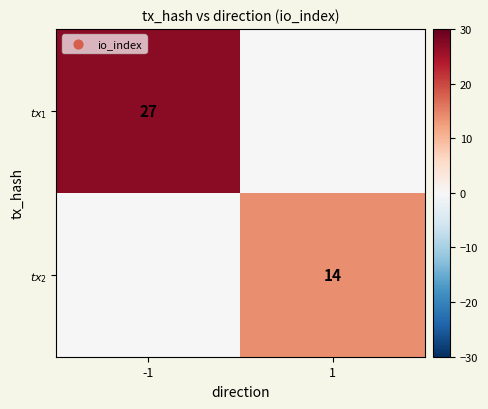

What is the difference between the $tx_2$ values at 1 and -1?

14